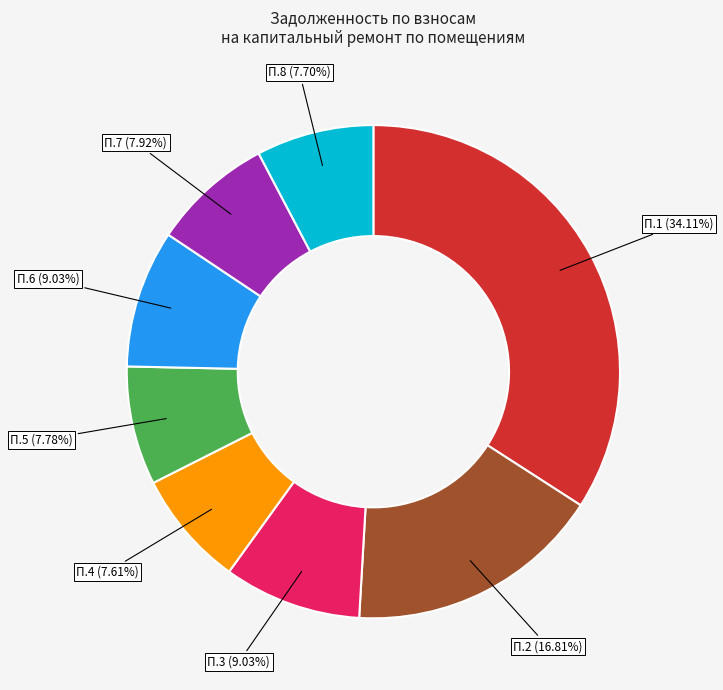

How many slices are in this pie chart?

8